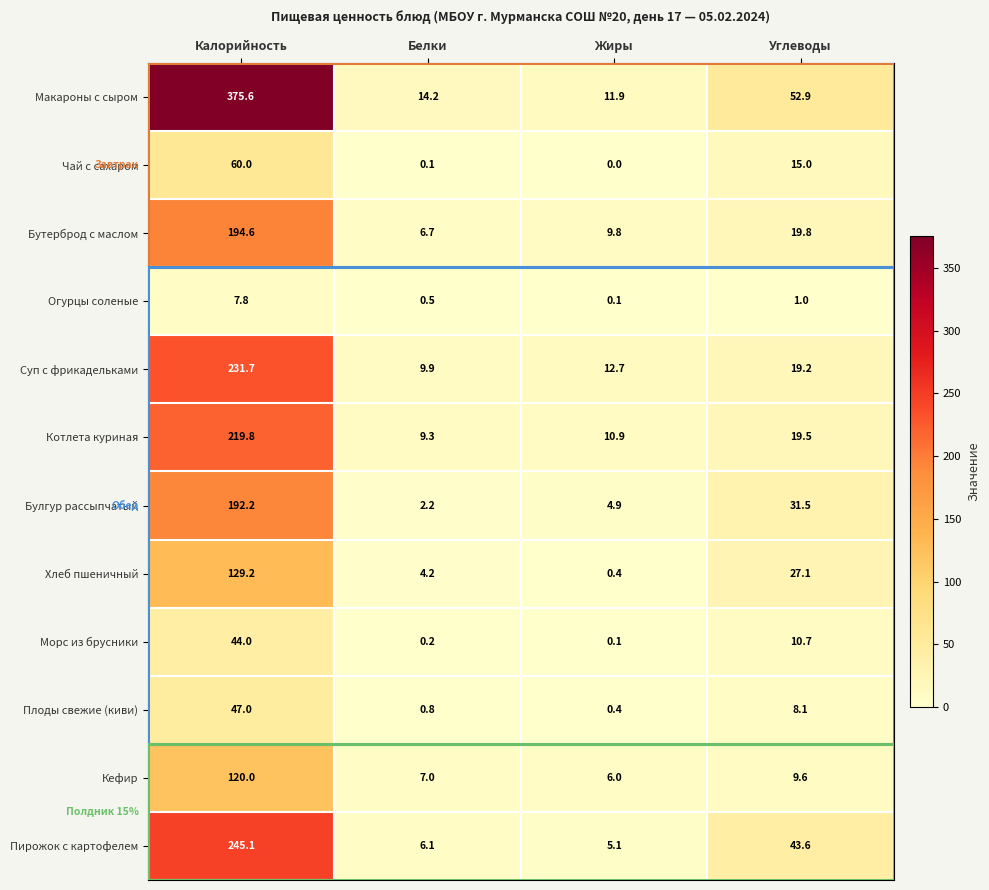

What is the sum of the Кефир values at Калорийность and Белки?

127.0